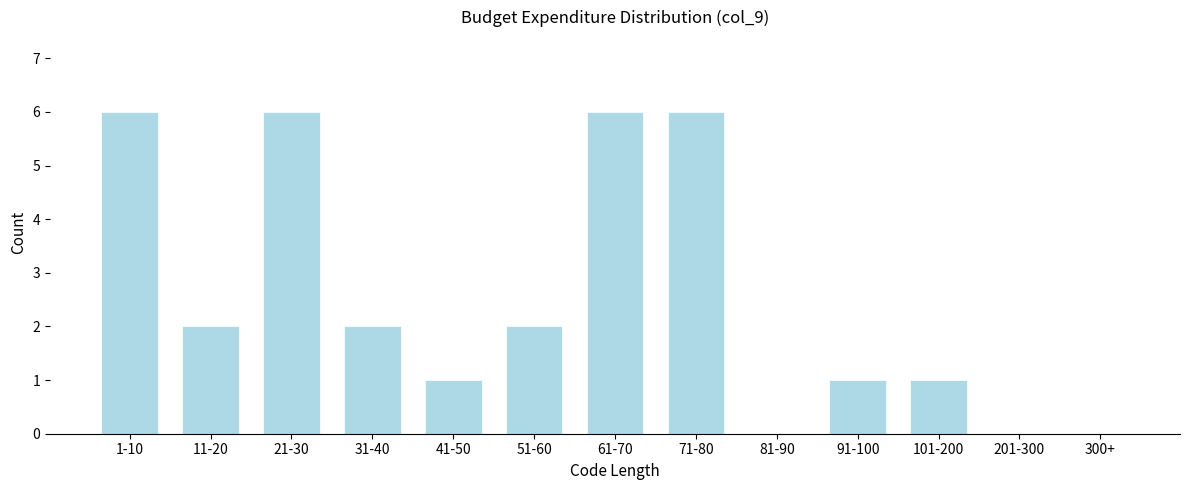

Reading left to right, transcribe all the data shown in this chart.

1-10=6	11-20=2	21-30=6	31-40=2	41-50=1	51-60=2	61-70=6	71-80=6	81-90=0	91-100=1	101-200=1	201-300=0	300+=0